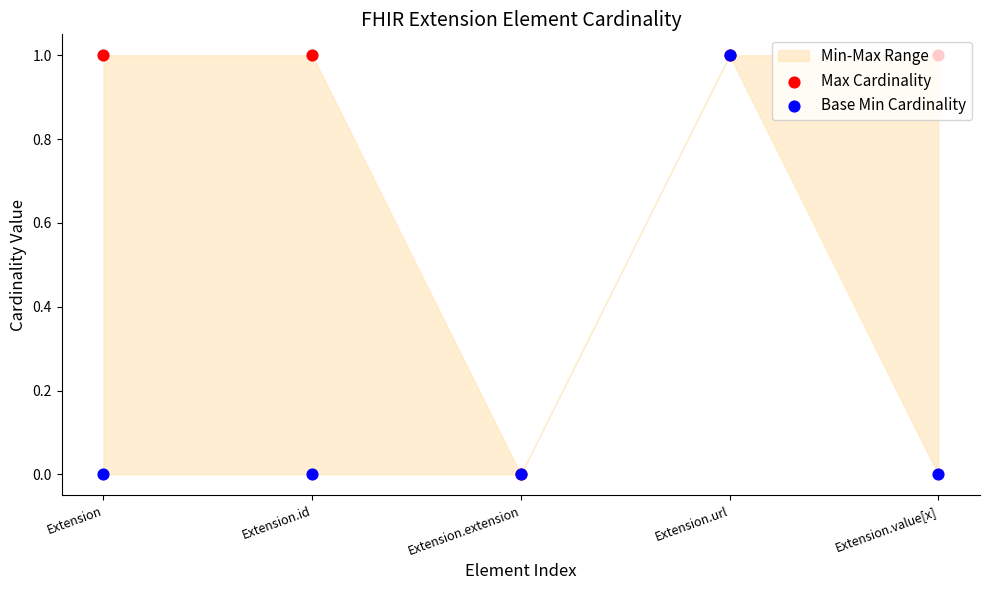

Which series has the largest Y range (max minus min)?

Max Cardinality